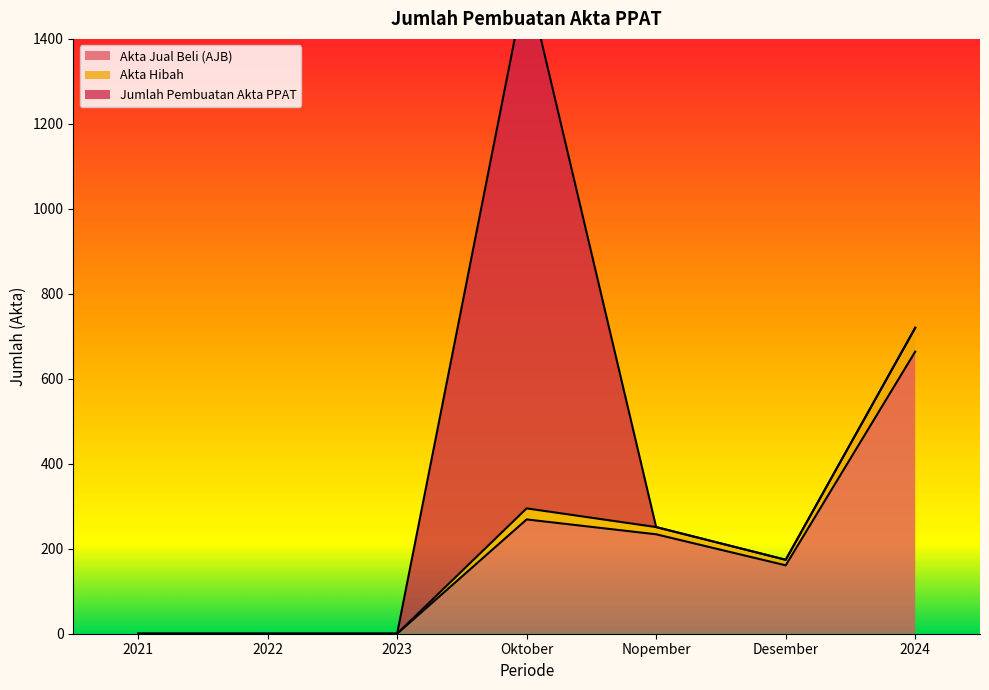

Where is the first local maximum for Akta Hibah?

Oktober